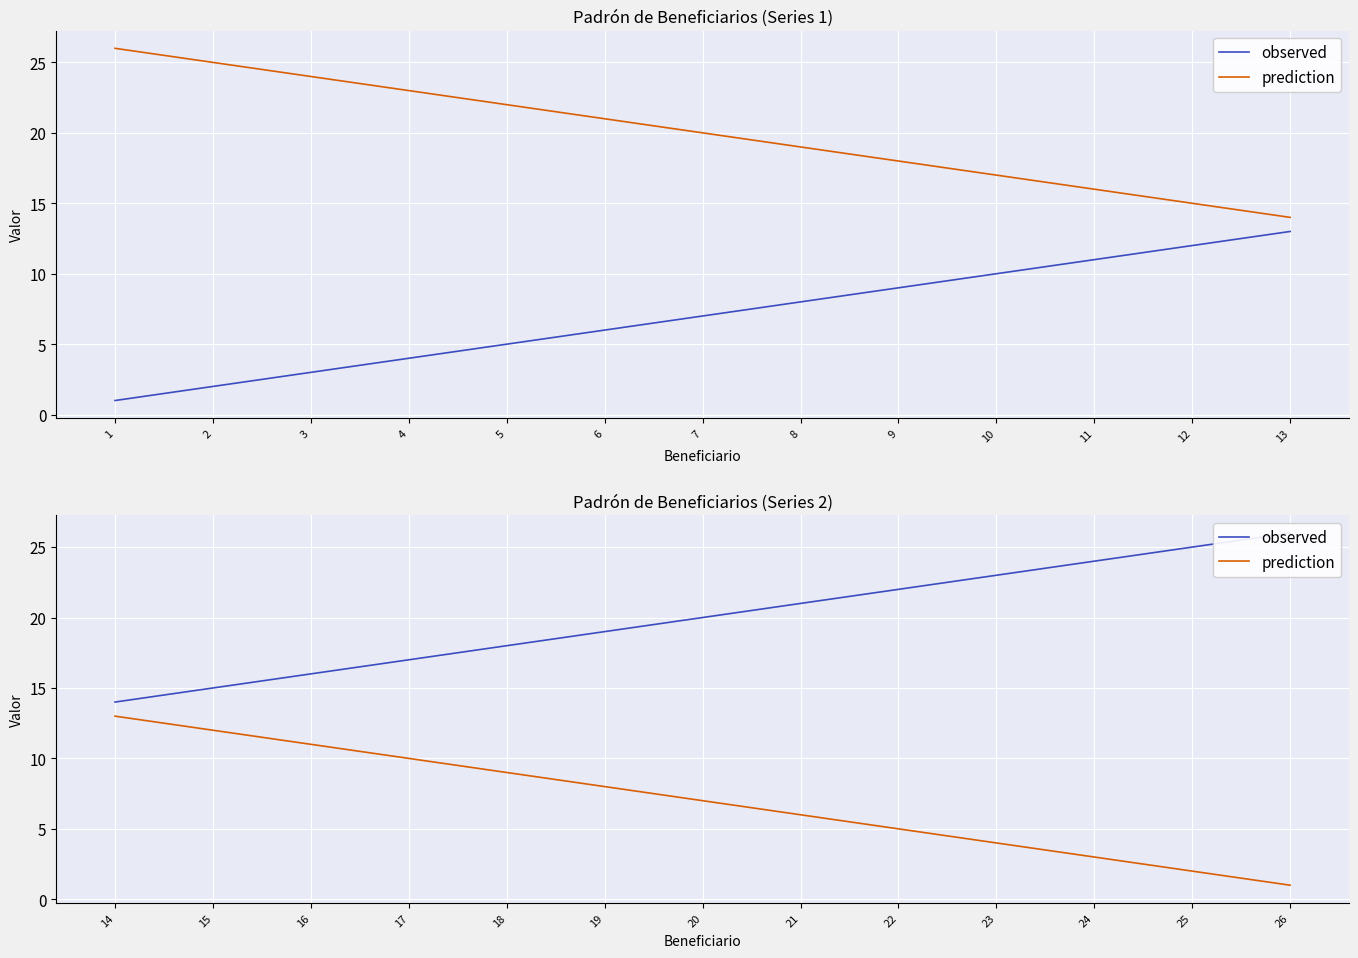

What is the difference between the observed values at 21 and 16?

5